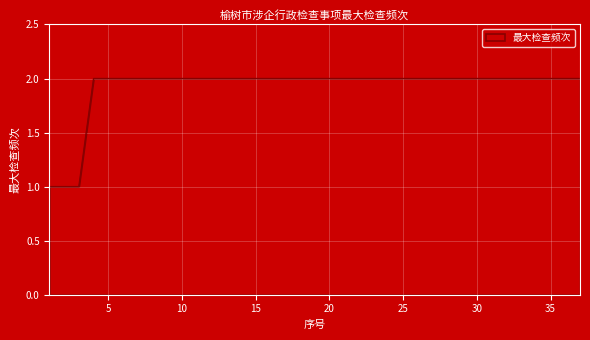

Is it true that the value at 35 is 3?

False